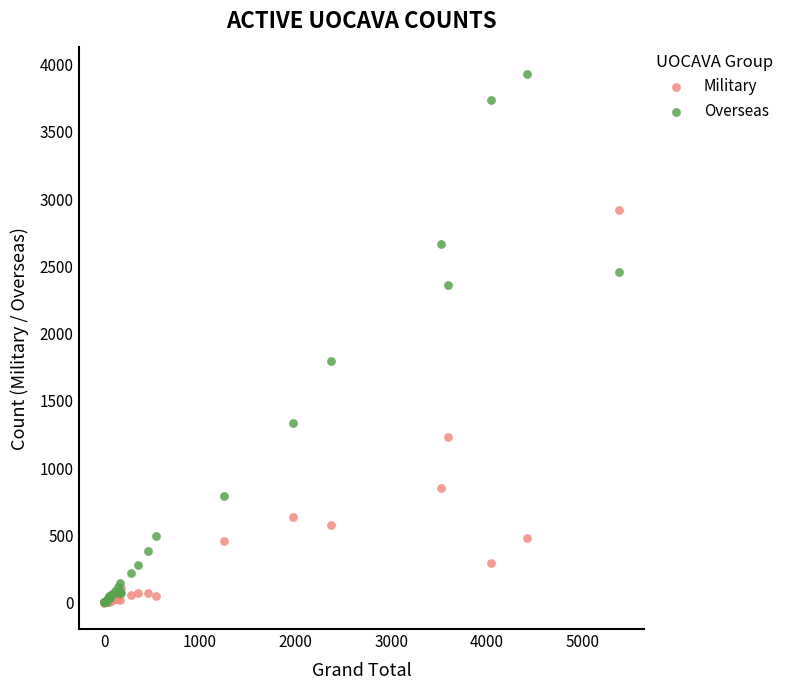

In the Overseas series, what Y value is closest to 1967?

1798